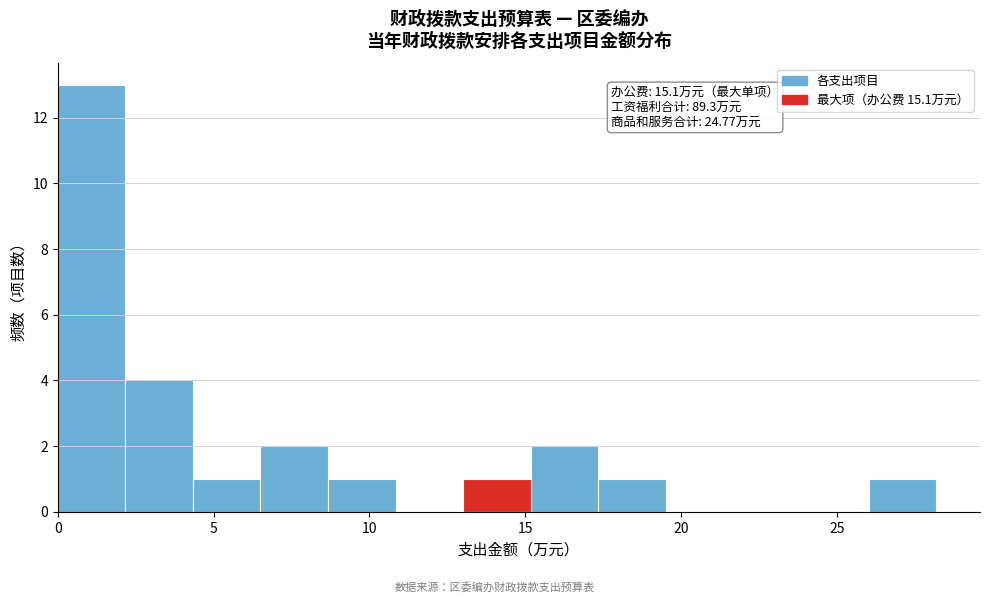

Over which range of the x-axis is the bar tallest?

0.0 to 2.0